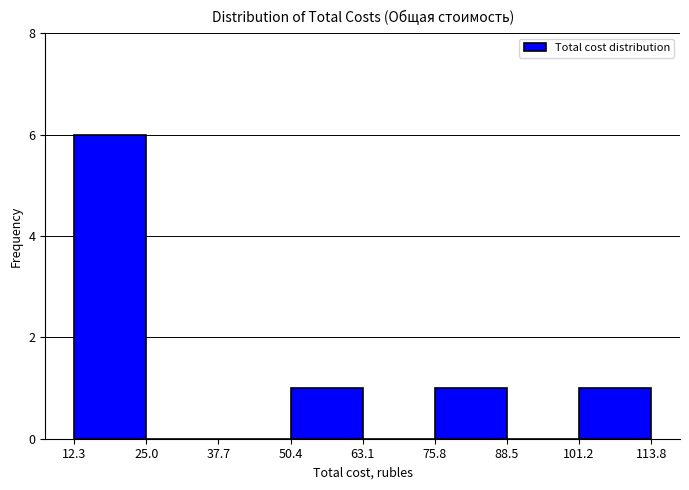

Reading left to right, list every bar in this chart as the range it spans on the x-axis followed by its height. The values are not printed on the chart, so give them approximately, as read against the axis.

12.3 to 25.0: 6
25.0 to 37.7: 0
37.7 to 50.4: 0
50.4 to 63.1: 1
63.1 to 75.8: 0
75.8 to 88.5: 1
88.5 to 101.2: 0
101.2 to 113.8: 1